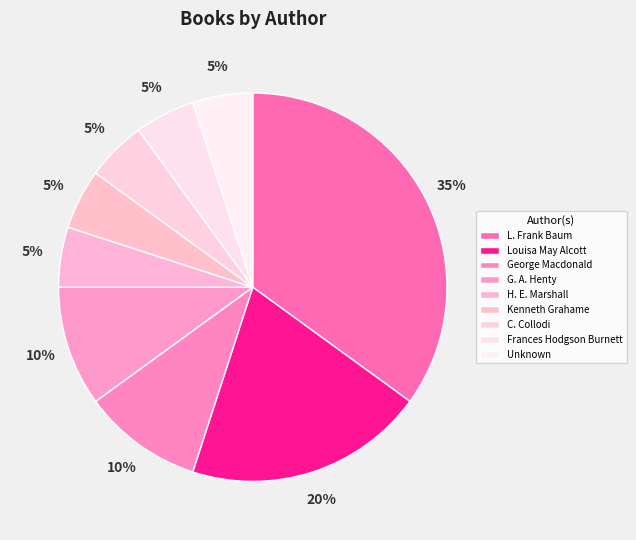

Is there any slice that represents more than half of the pie?

No